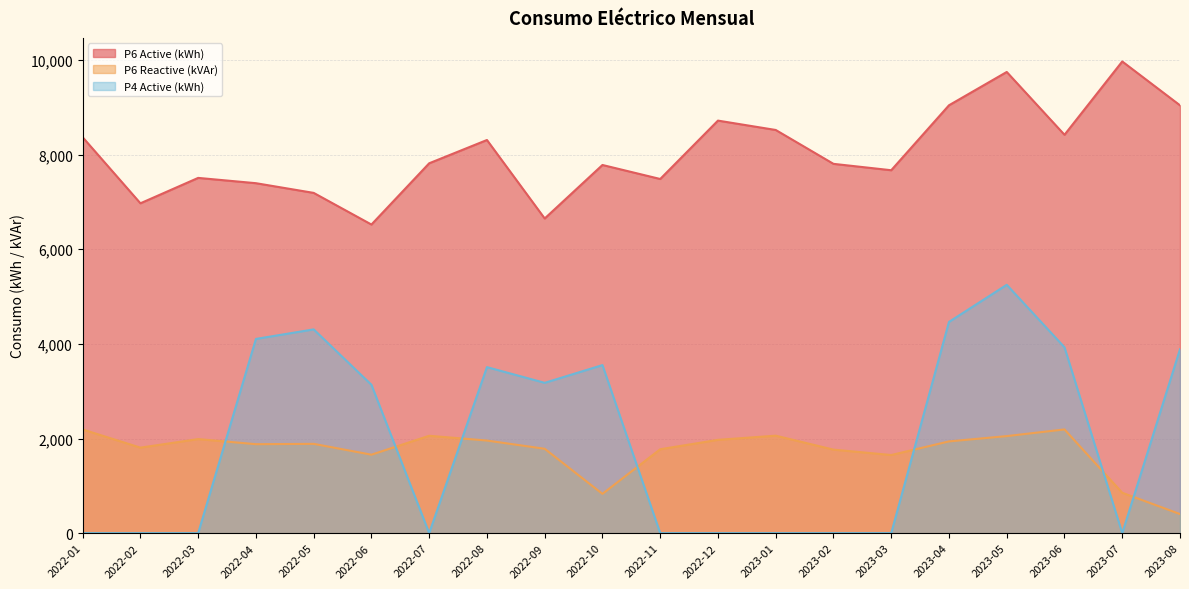

Is it true that P6 Reactive (kVAr) equals 2191 at 2022-01?

True